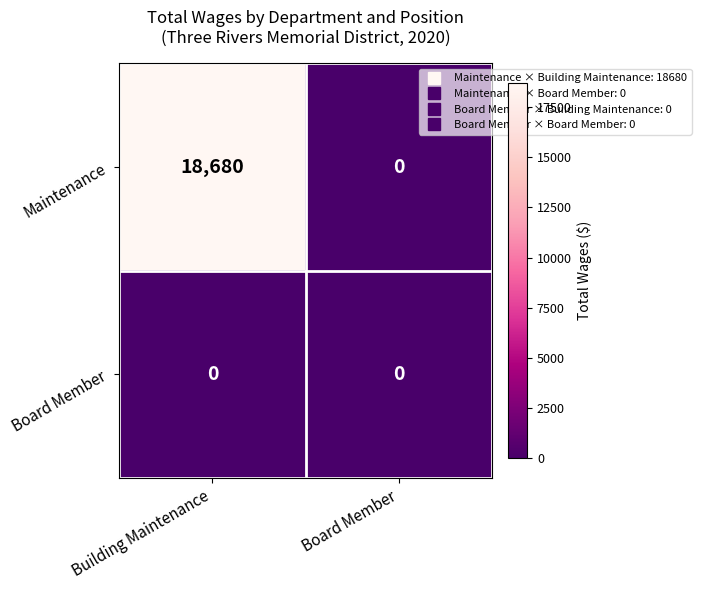

Reading left to right, extract all data points from this chart.

Maintenance: 18680	0
Board Member: 0	0